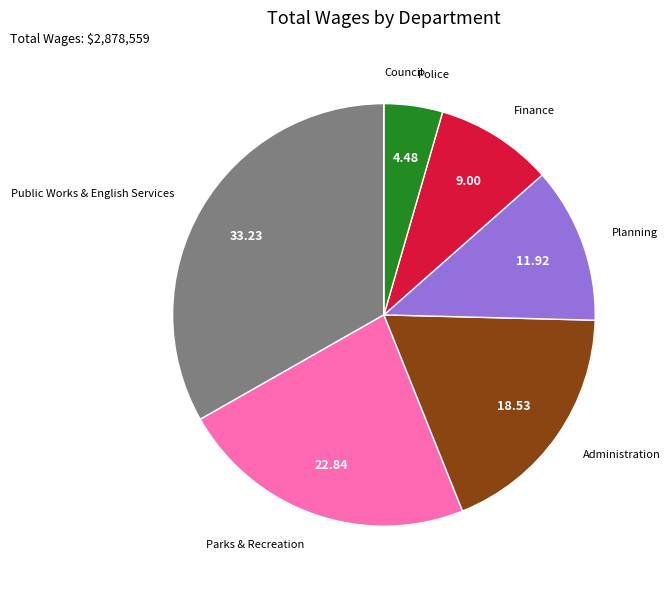

What is the ratio of the value at Parks & Recreation to the value at Administration?

1.2